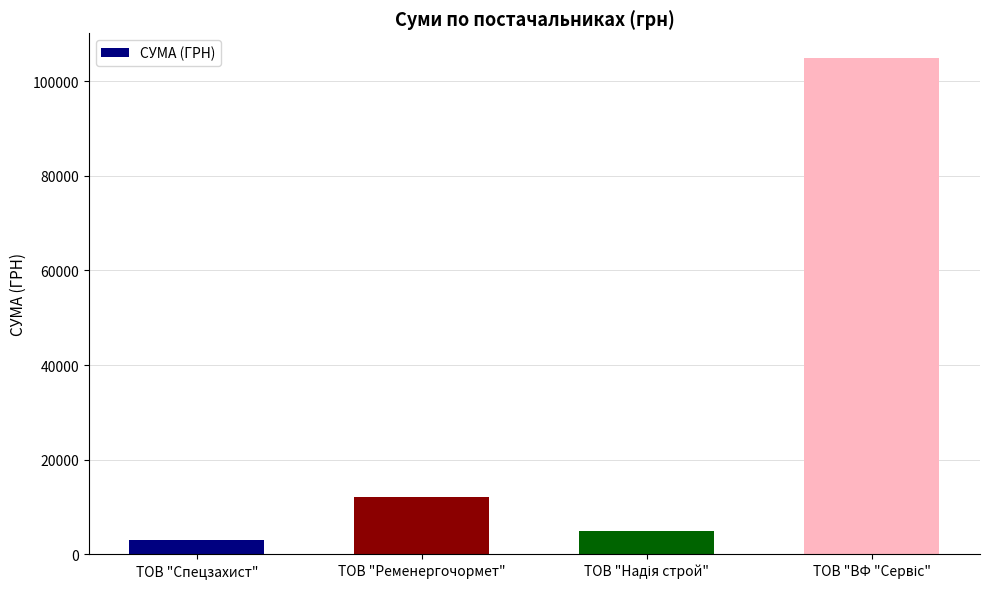

Between ТОВ "Спецзахист" and ТОВ "Ременергочормет", which is larger?

ТОВ "Ременергочормет"